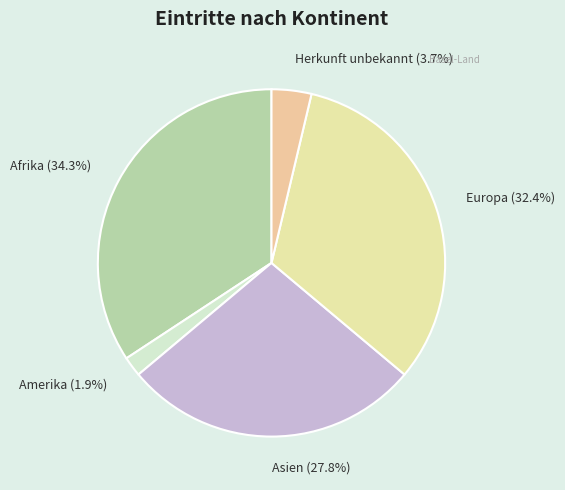

What is the total percentage of Amerika and Europa?

34.3%